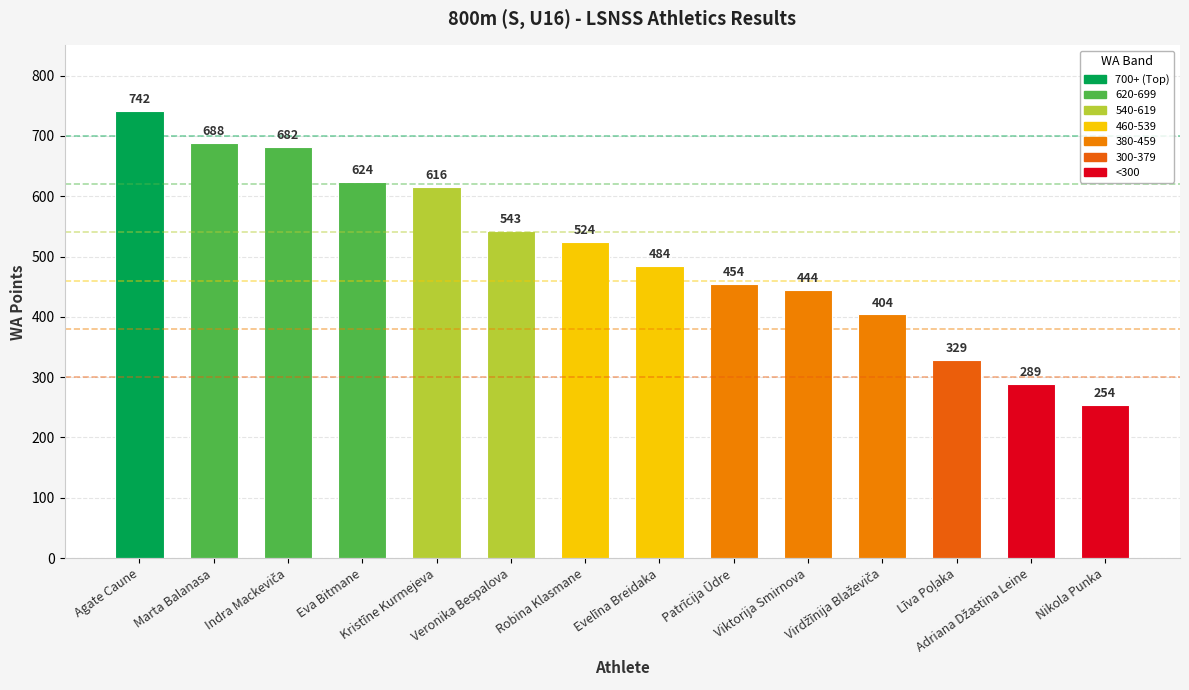

What is the maximum value shown in the chart?

742